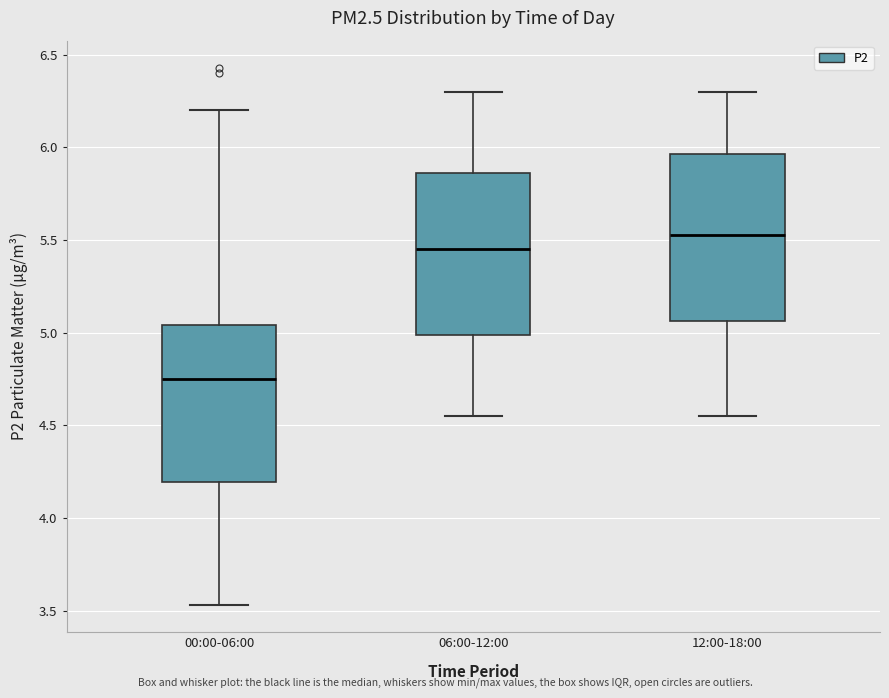

Reading left to right, transcribe this box plot: for each box, give where its median line is, the range the box spans, and where its two whiskers end, as read against the y-axis. The values are not printed on the chart, so give them approximately, as read against the axis.

00:00-06:00: median 4.75, box 4.20 to 5.05, whiskers 3.55 to 6.20
06:00-12:00: median 5.45, box 5.00 to 5.85, whiskers 4.55 to 6.30
12:00-18:00: median 5.55, box 5.05 to 5.95, whiskers 4.55 to 6.30